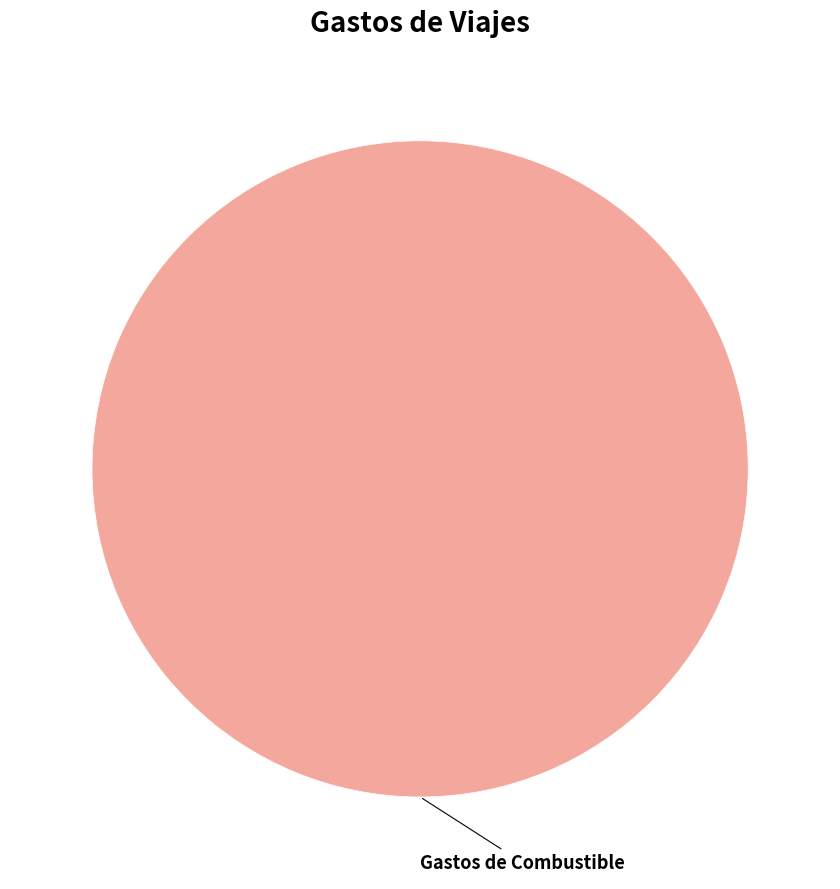

How many slices are in this pie chart?

1